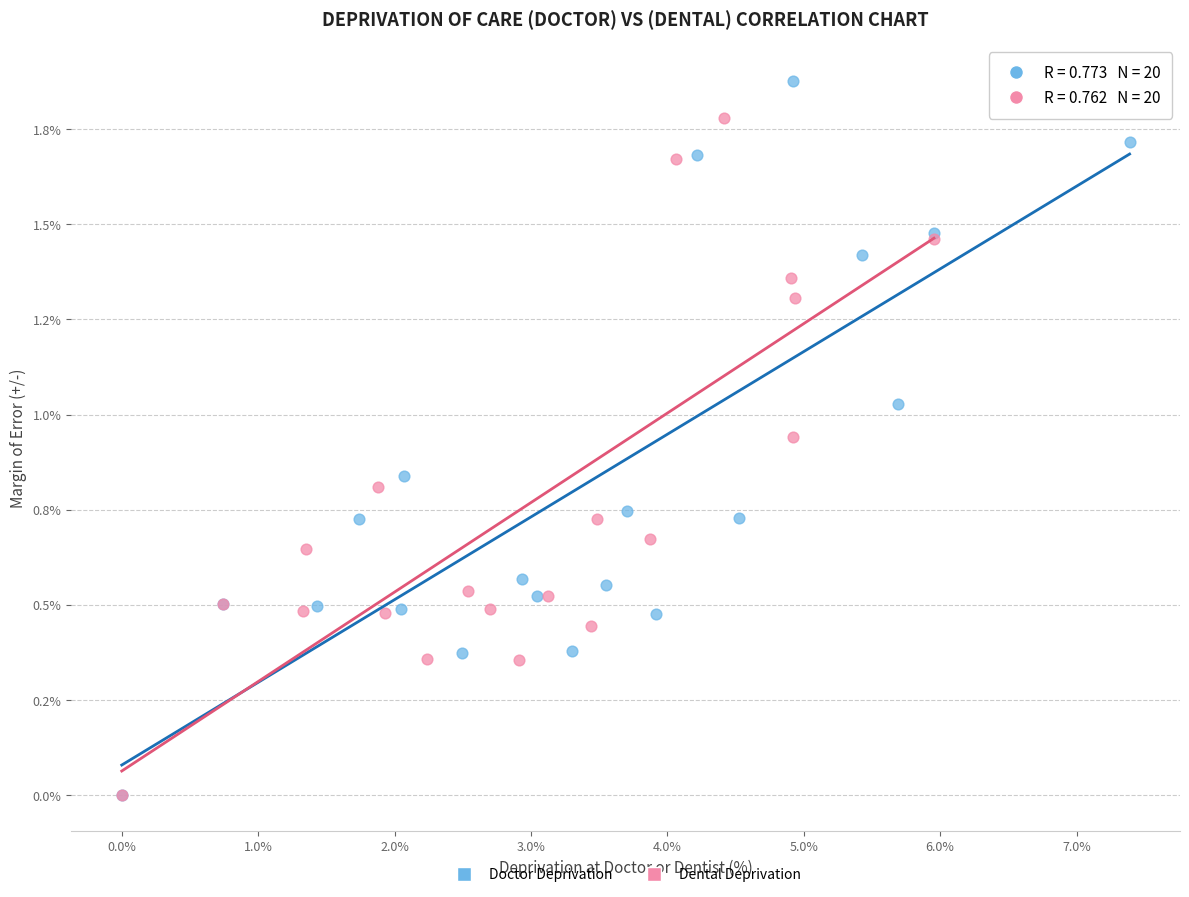

What are all the series names shown in the legend?

Doctor Deprivation, Dental Deprivation